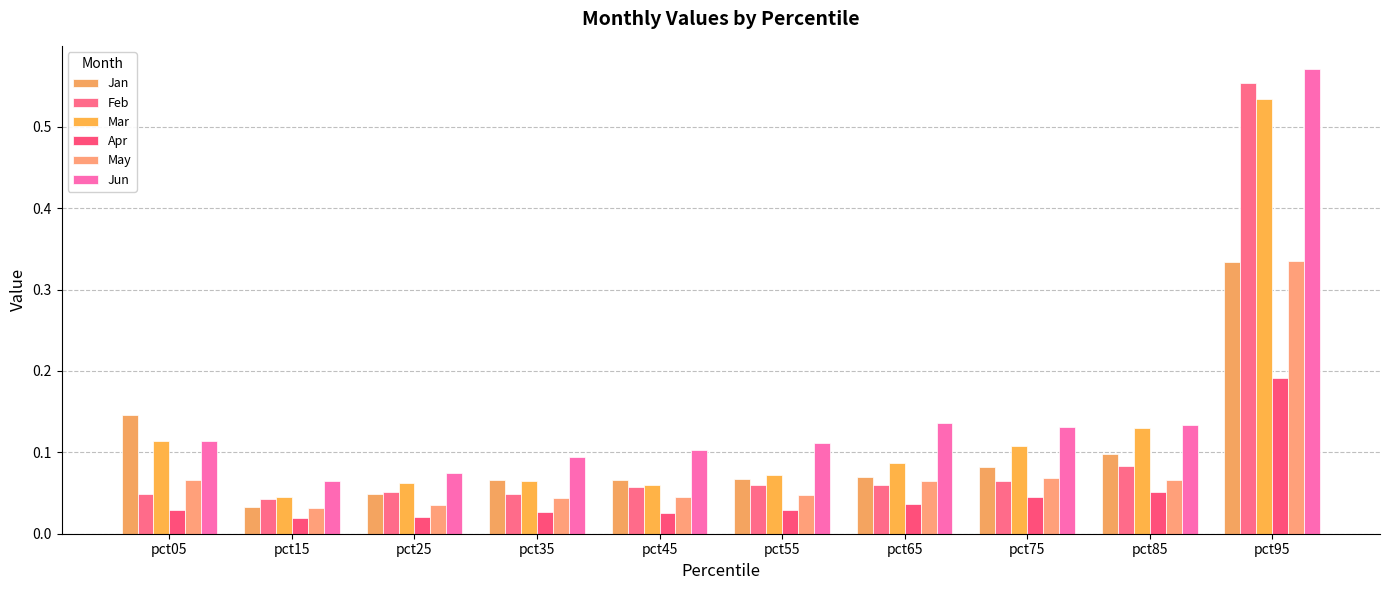

The value of Feb at pct85 is 0.1. True or false?

True